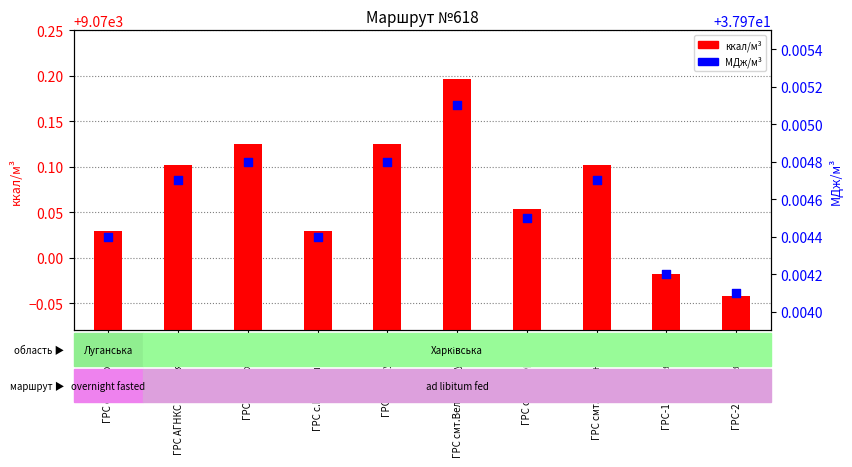

At how many categories does at least one series exceed 5822?

10